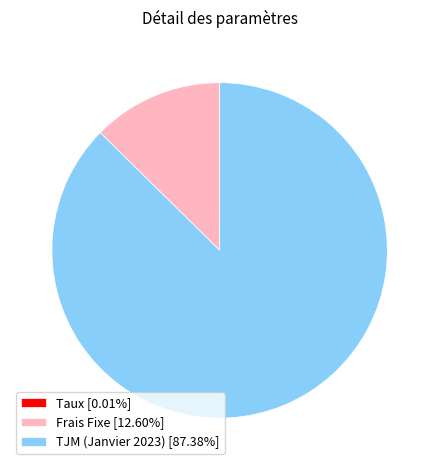

Does Frais Fixe [12.60%] account for over 50% of the chart?

No